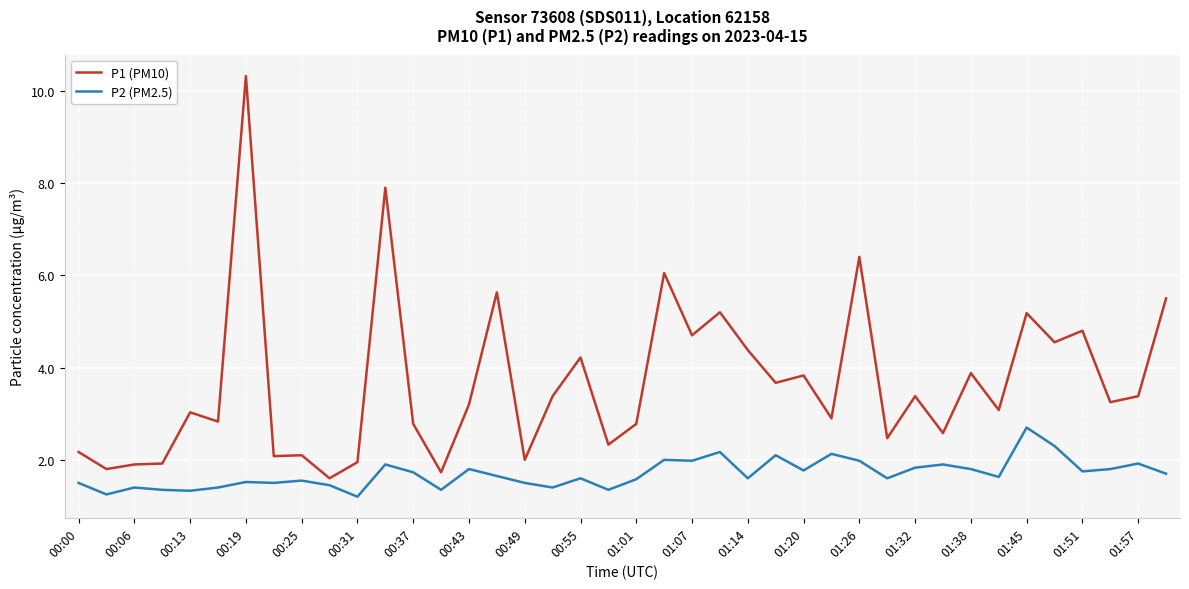

True or false: P2 (PM2.5) and P1 (PM10) cross at least once.

False